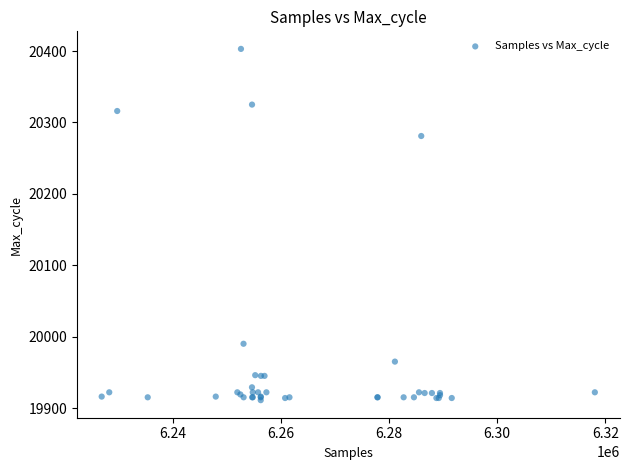

What Y value in the scatter plot is closest to 20157?

20281